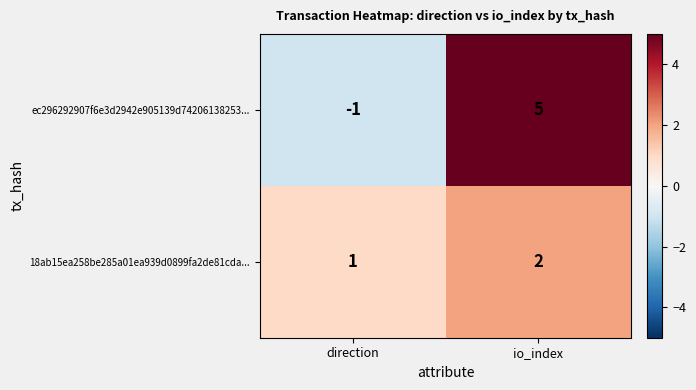

Rank the series at direction from lowest to highest value.

ec296292907f6e3d2942e905139d74206138253..., 18ab15ea258be285a01ea939d0899fa2de81cda...